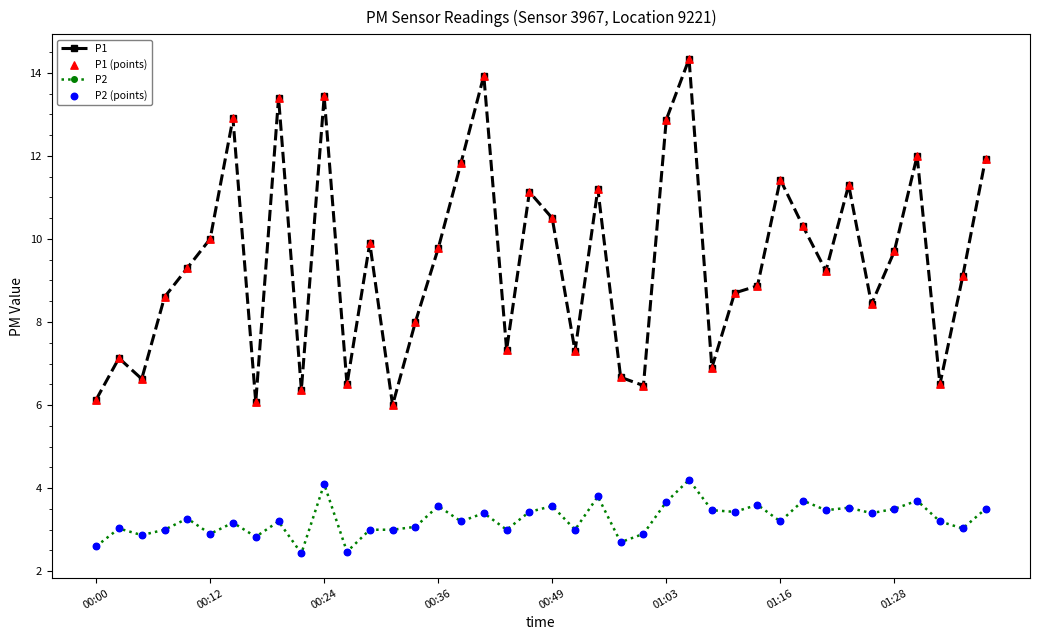

At how many categories does at least one series exceed 7?

30